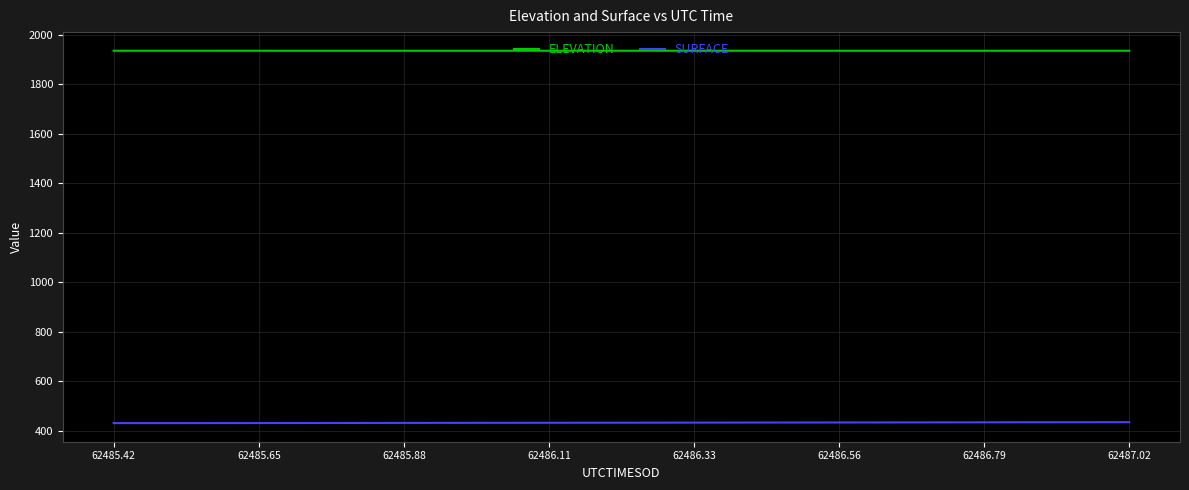

Which series has the largest total across all categories?

ELEVATION